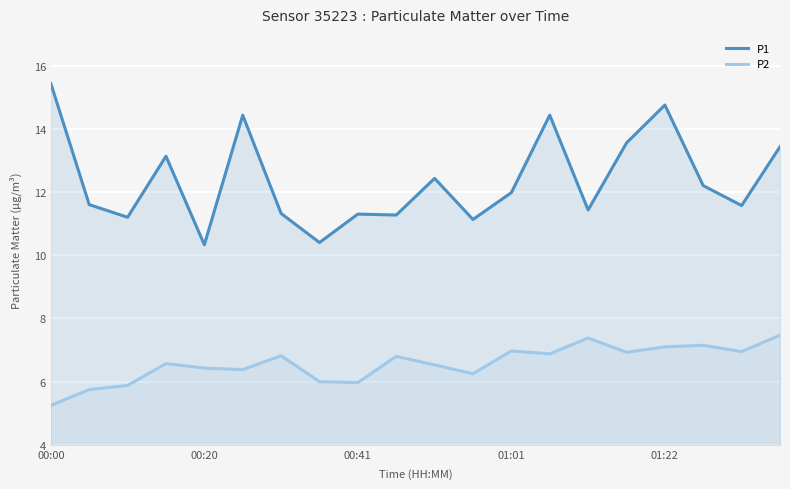

Rank the series at 19 from highest to lowest value.

P1, P2